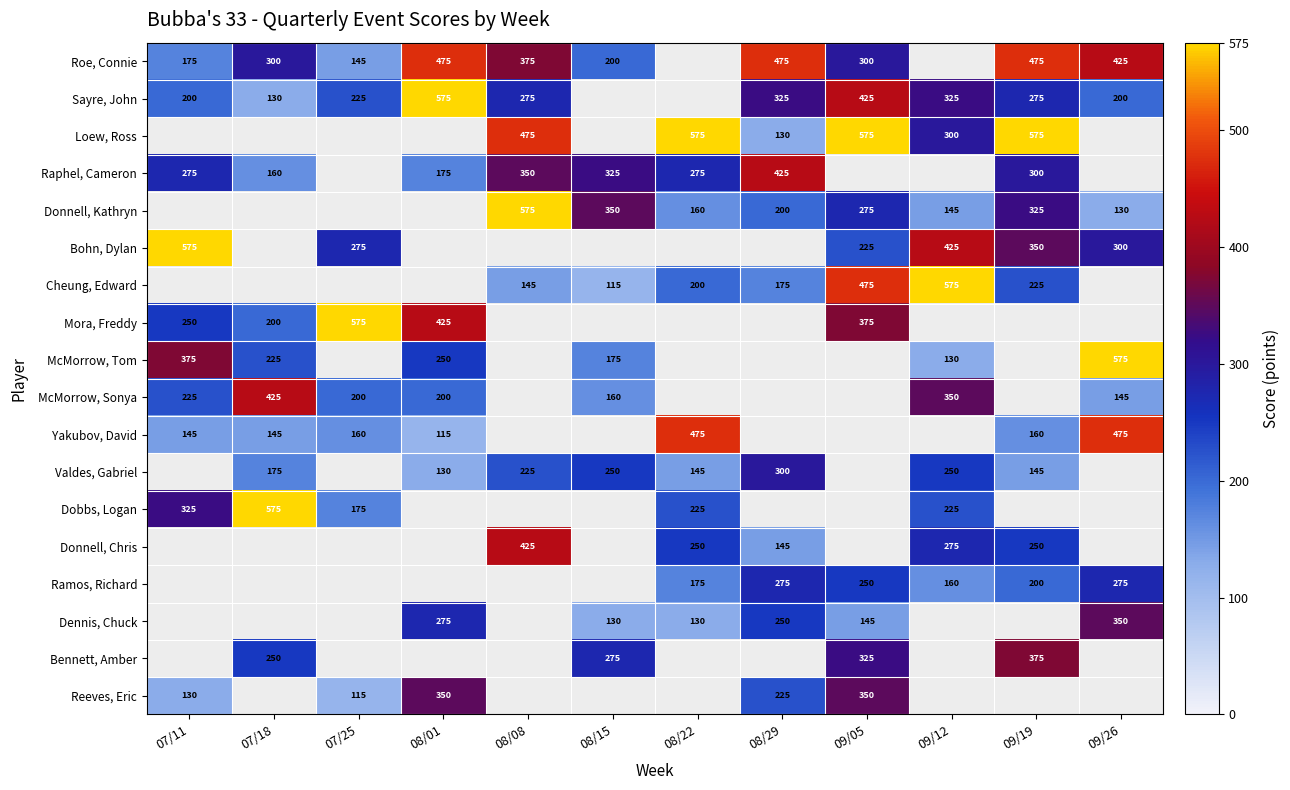

Which label corresponds to the smallest value in the chart?

08/15